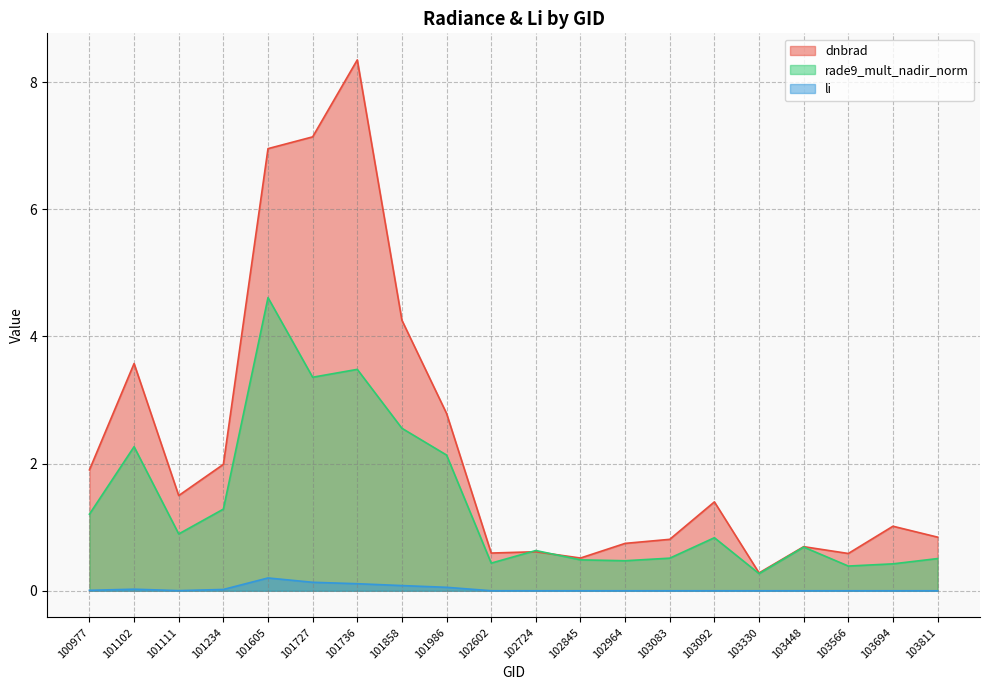

What is the difference between the highest and lowest values at 103811?

0.8